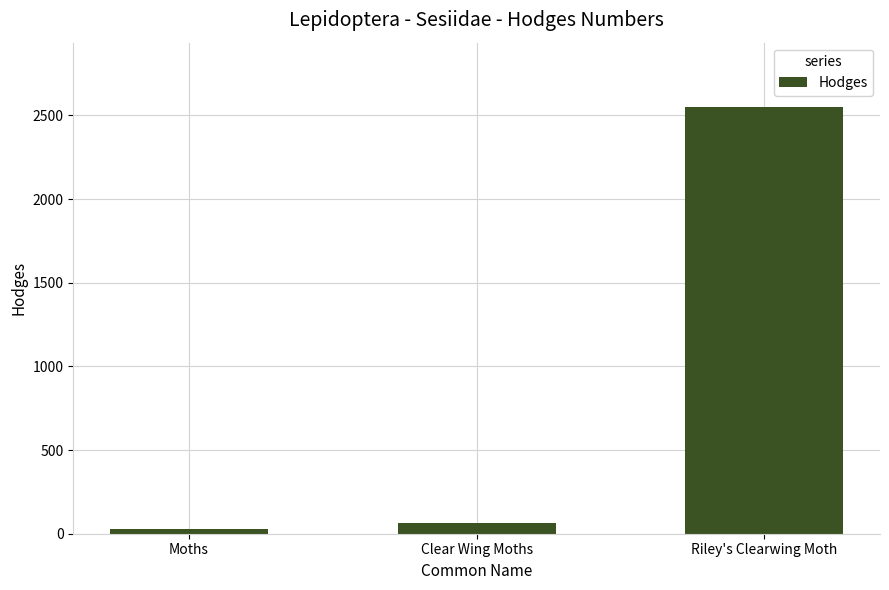

What is the label of the 2nd bar from the left?

Clear Wing Moths